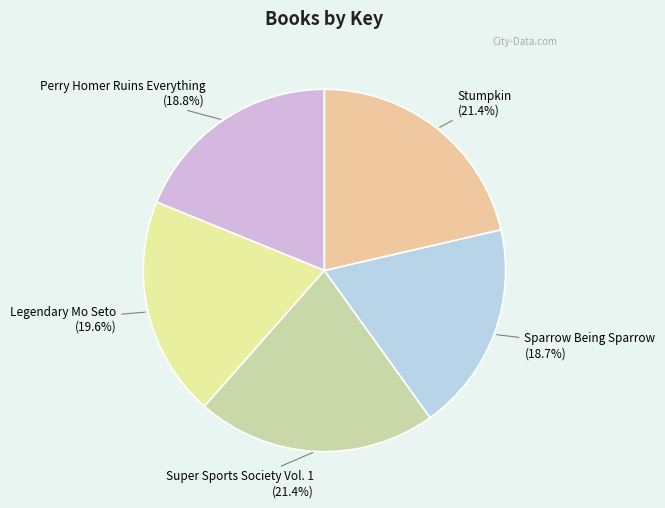

How much of the chart is everything except Legendary Mo Seto?

80.4%